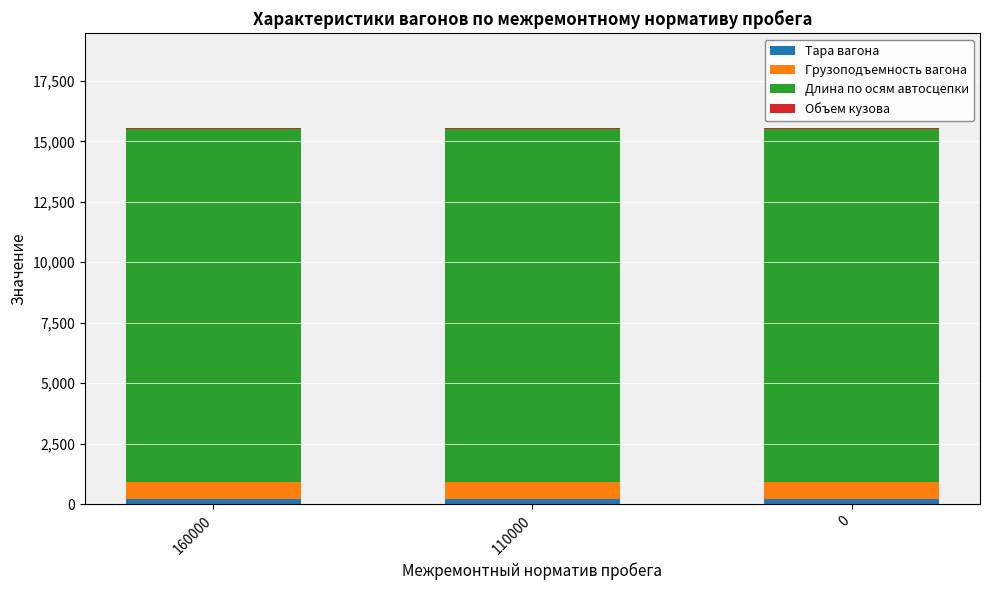

How many series are shown in this chart?

4